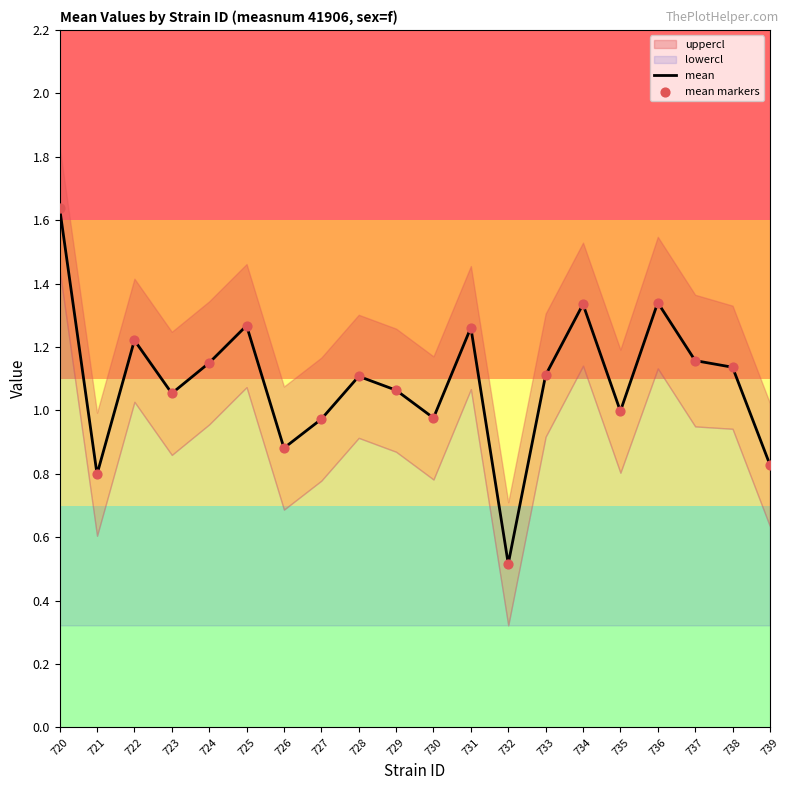

Which series contains the lowest Y value?

mean